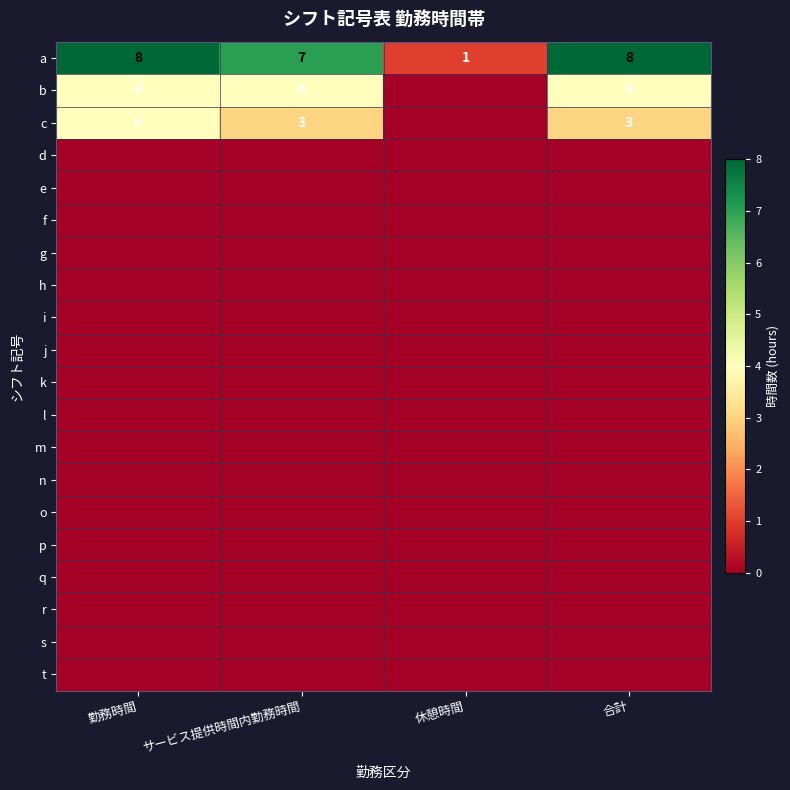

At how many categories does at least one series exceed 4?

3